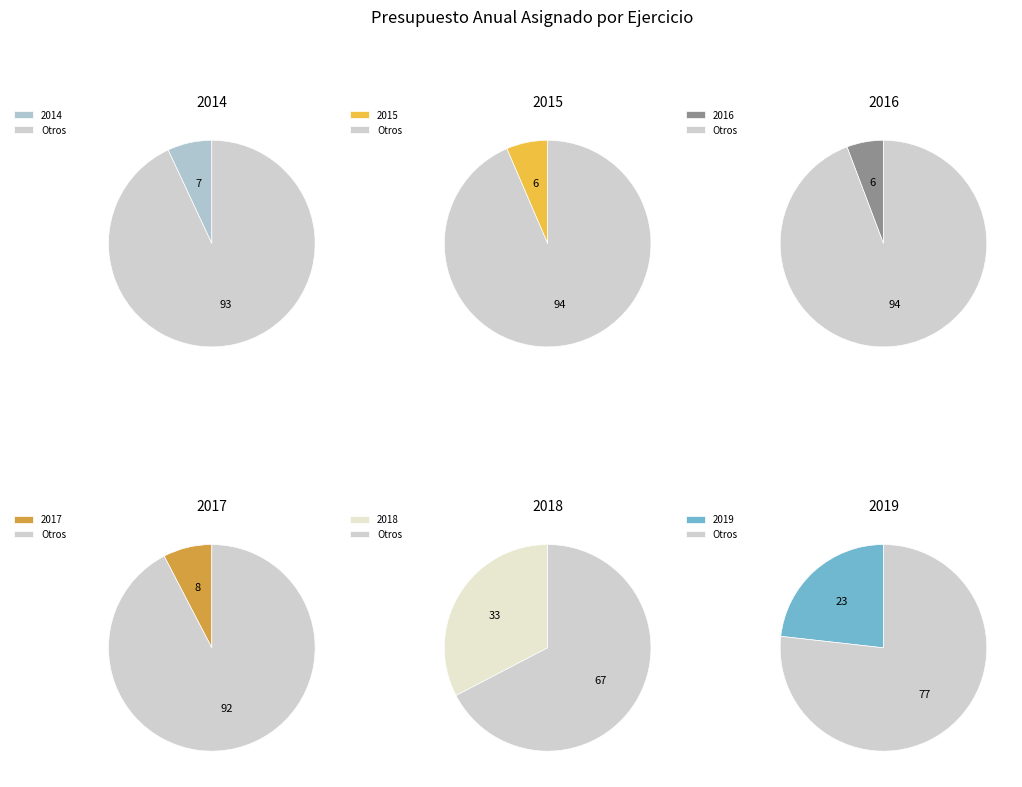

To the nearest percent, what portion does 2014 represent?

7%